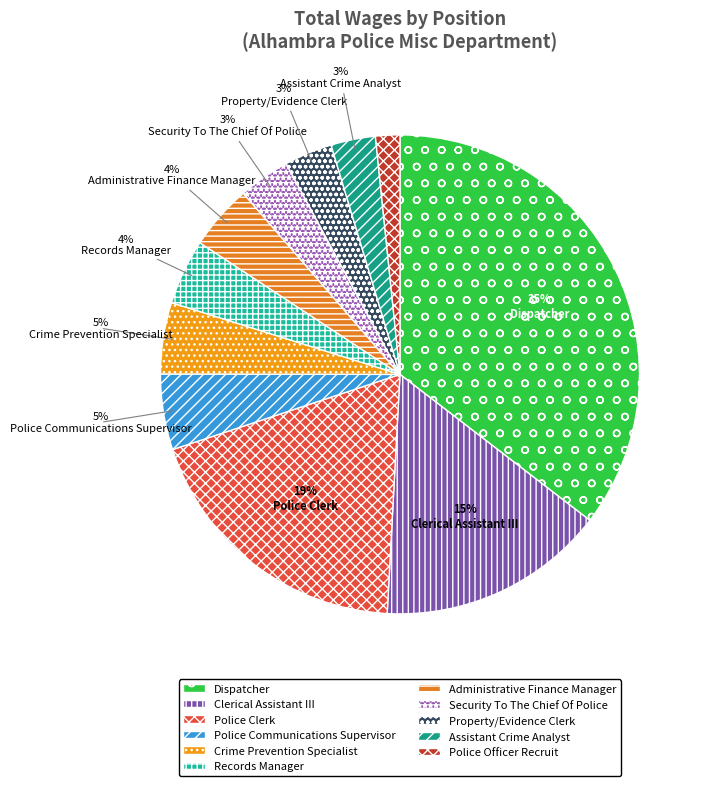

Count the number of slices in the pie.

11